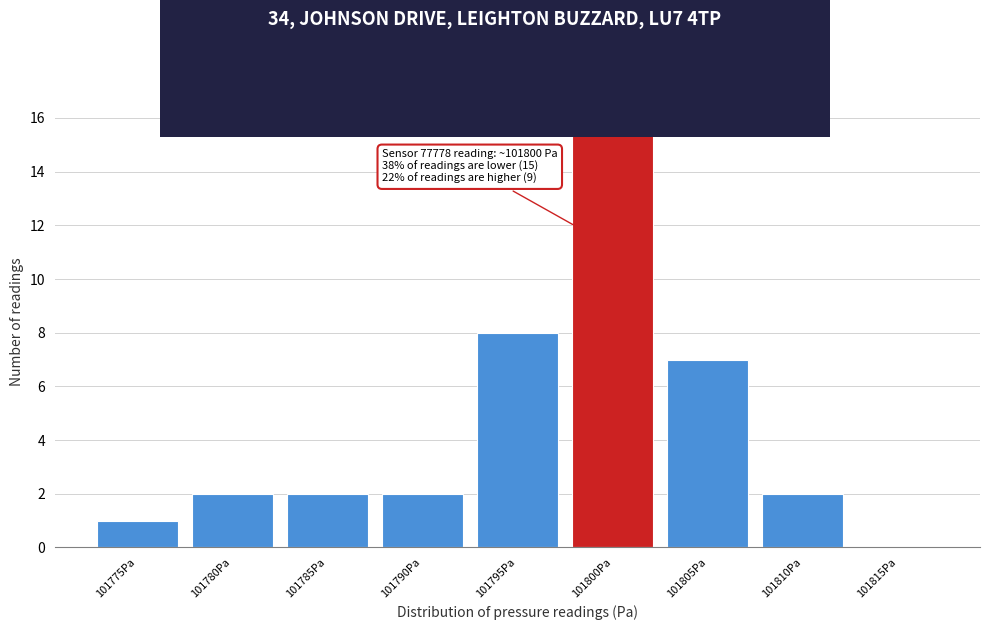

Reading right to left, extract all data points from this chart.

101815Pa=0	101810Pa=2	101805Pa=7	101800Pa=16	101795Pa=8	101790Pa=2	101785Pa=2	101780Pa=2	101775Pa=1